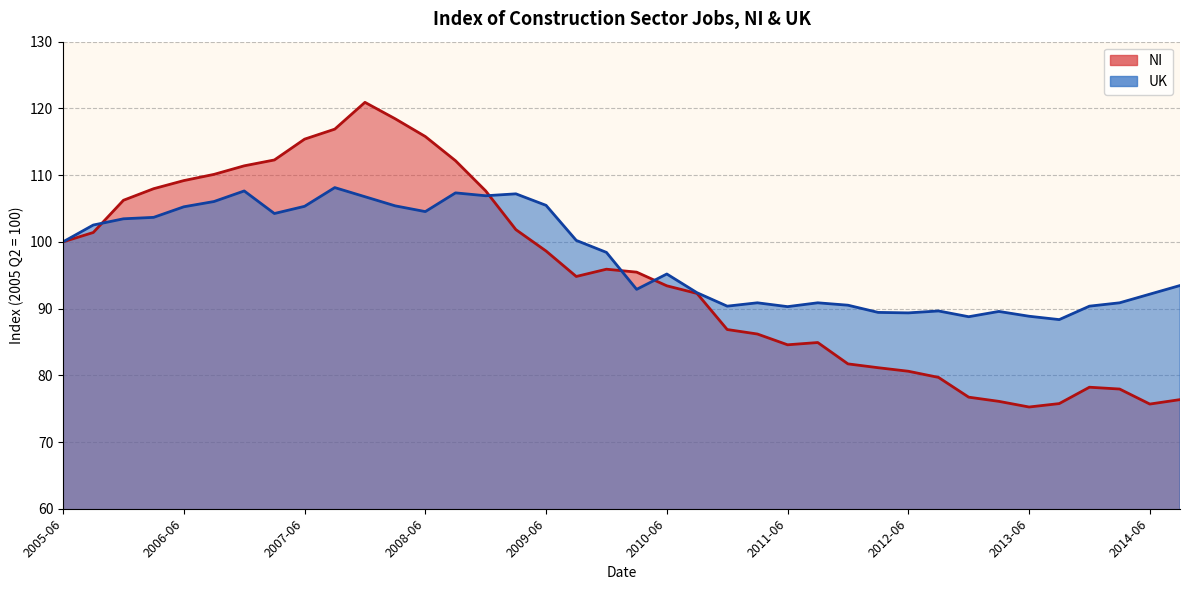

Rank the series by their maximum value, from highest to lowest.

NI, UK